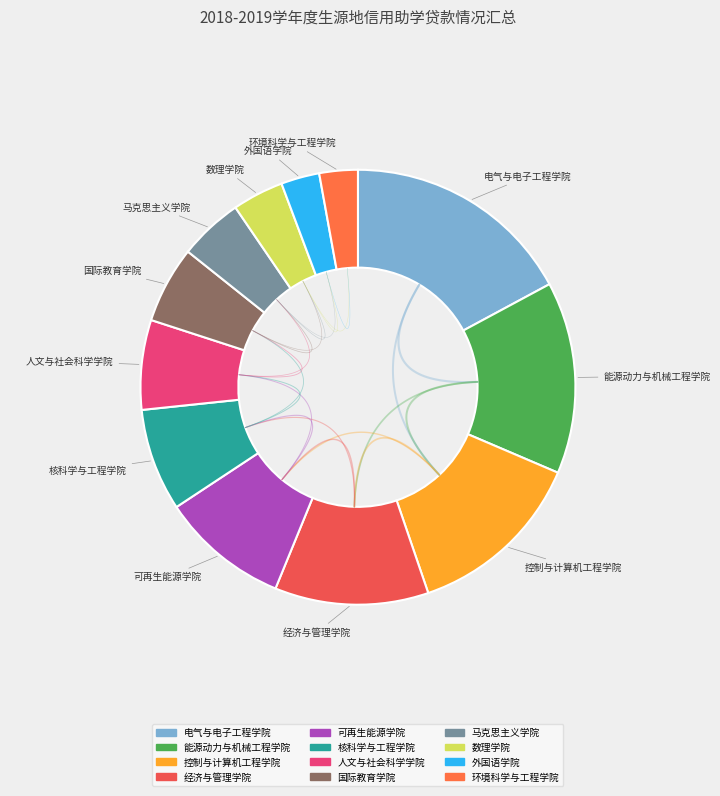

What is the change in value from 能源动力与机械工程学院 to 核科学与工程学院?

-7